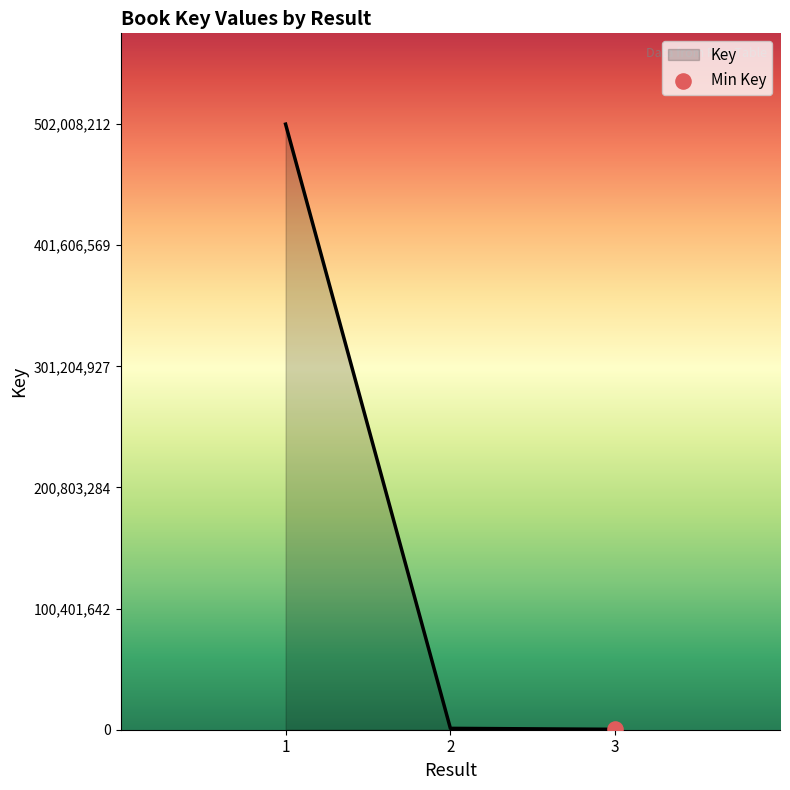

What is the change in value from 2 to 3?

-801717